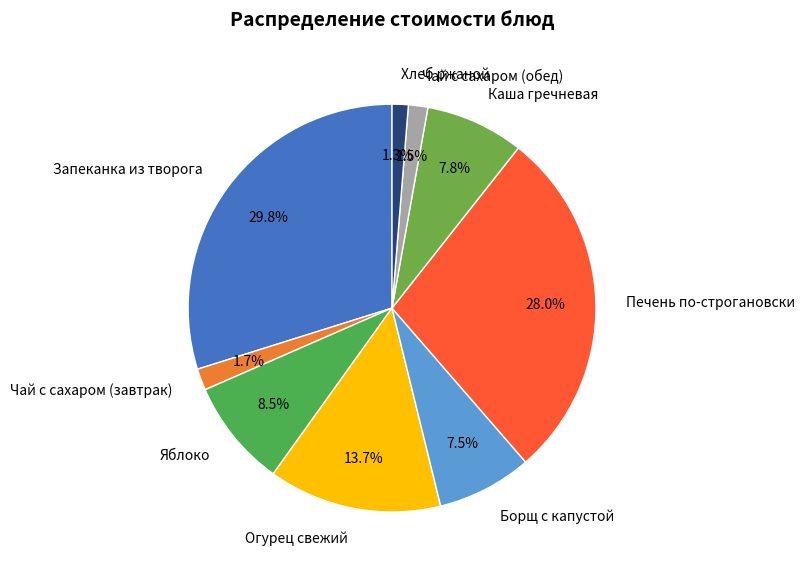

True or false: Огурец свежий accounts for 24% of the total.

False